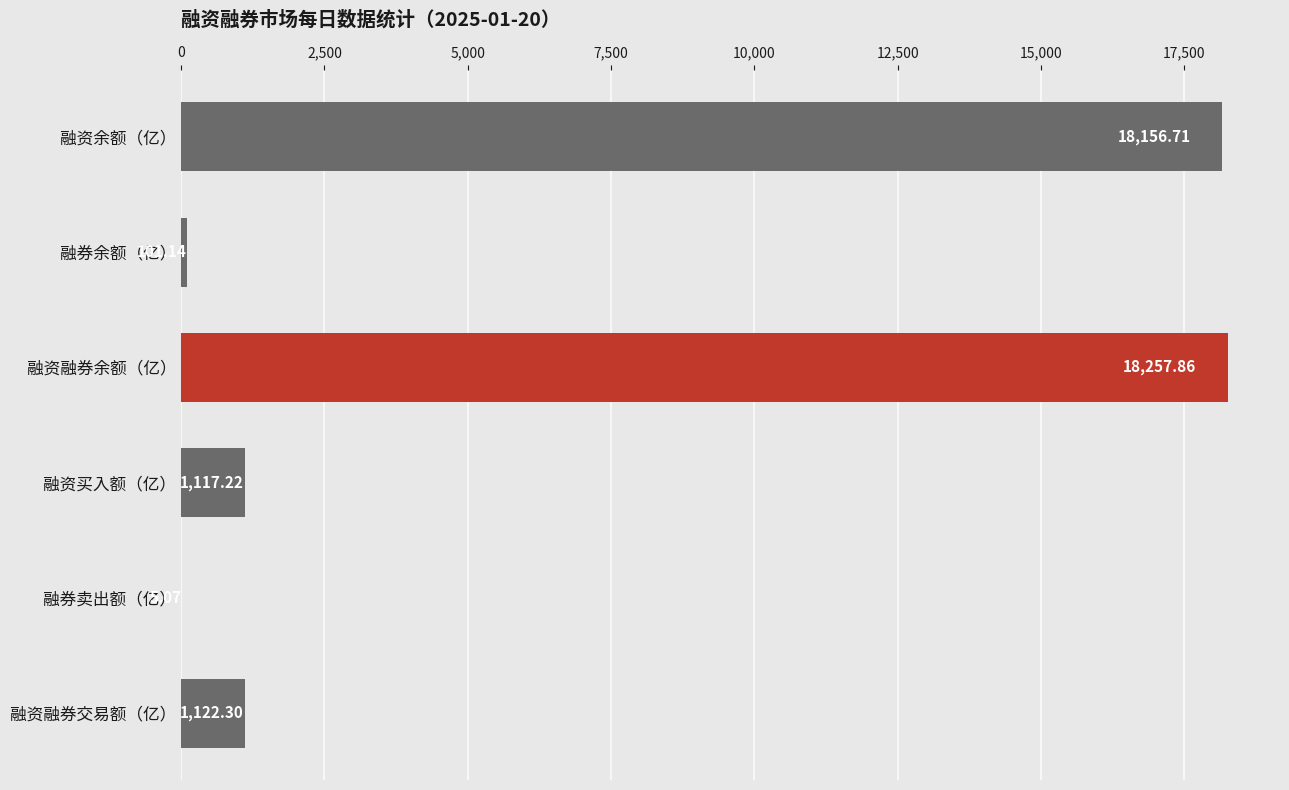

What is the sum of the values at 融资融券交易额（亿） and 融资余额（亿）?

19279.0